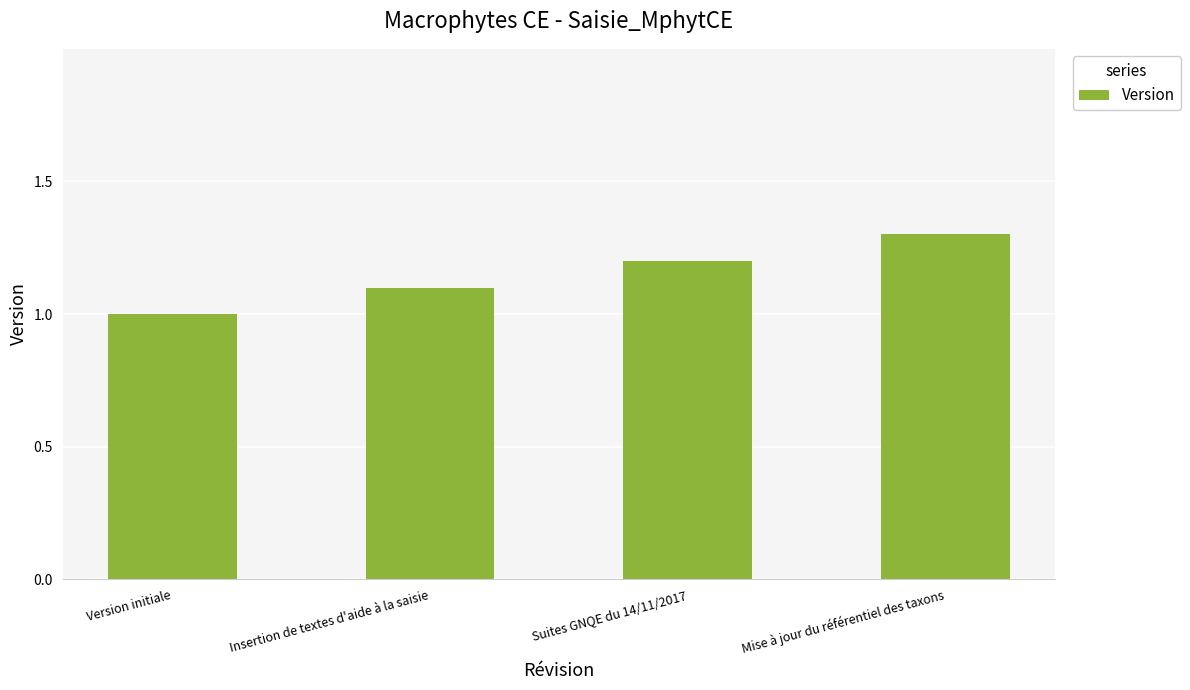

Does the chart contain any negative values?

No